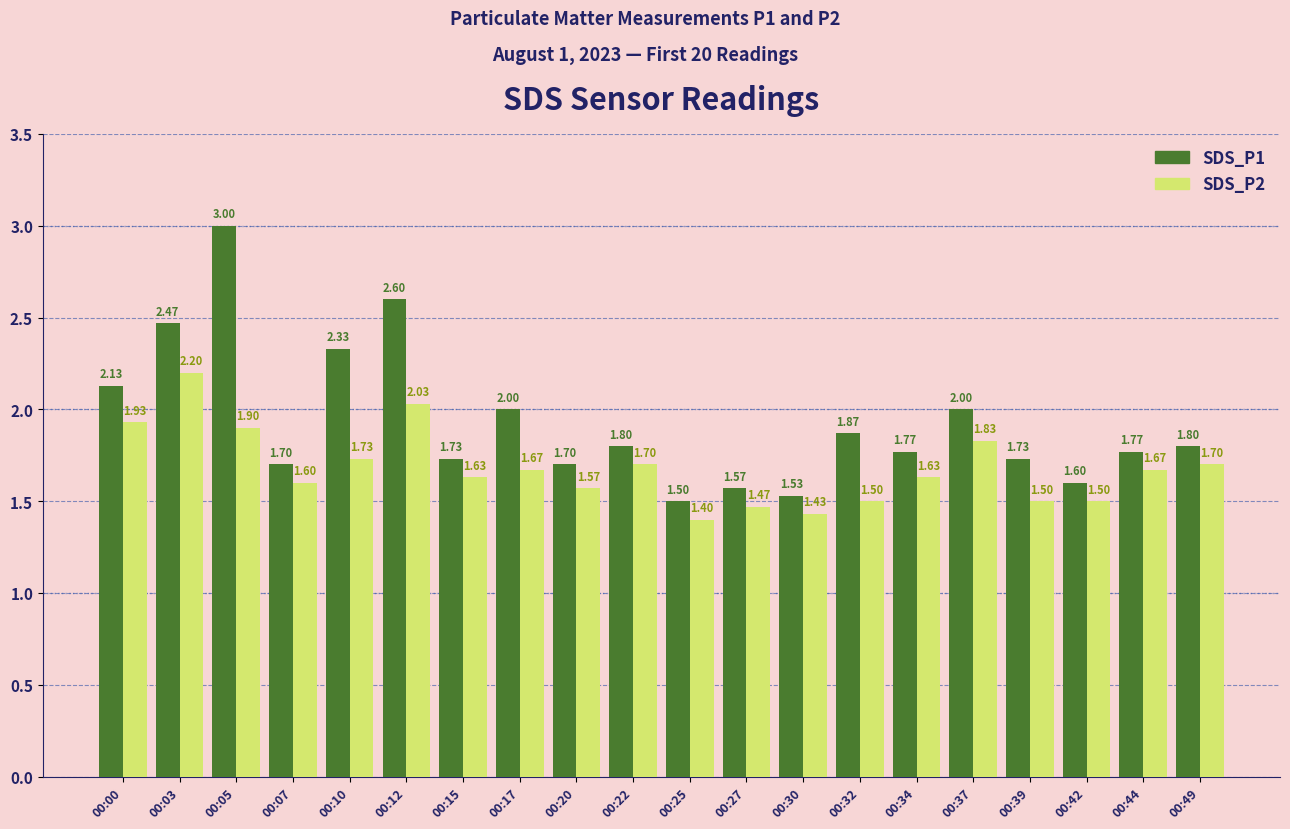

What is the lowest value of the SDS_P1 series?

1.5